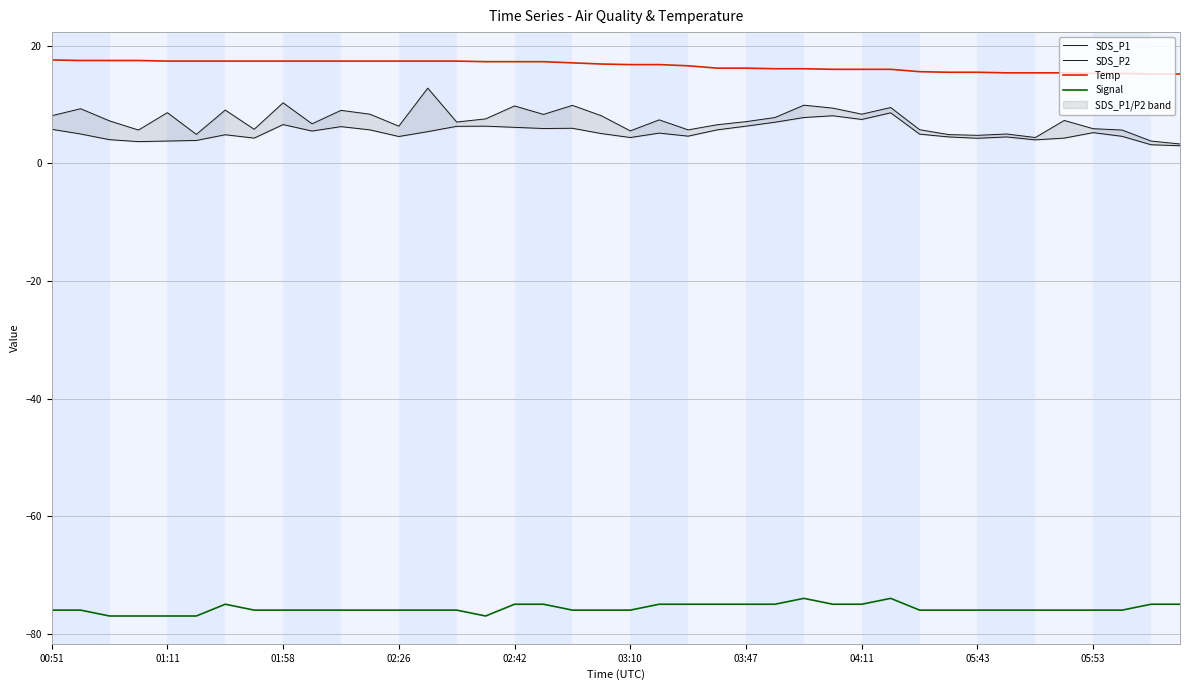

True or false: Temp has a value of 16.8 at 03:10.

True